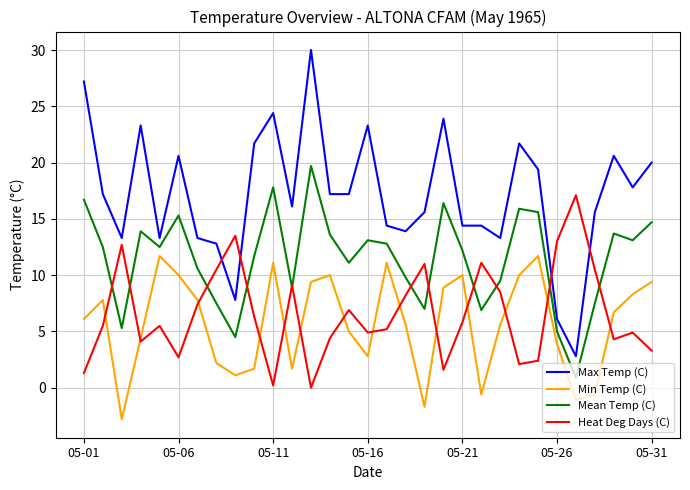

True or false: Max Temp (C) and Min Temp (C) cross at least once.

False